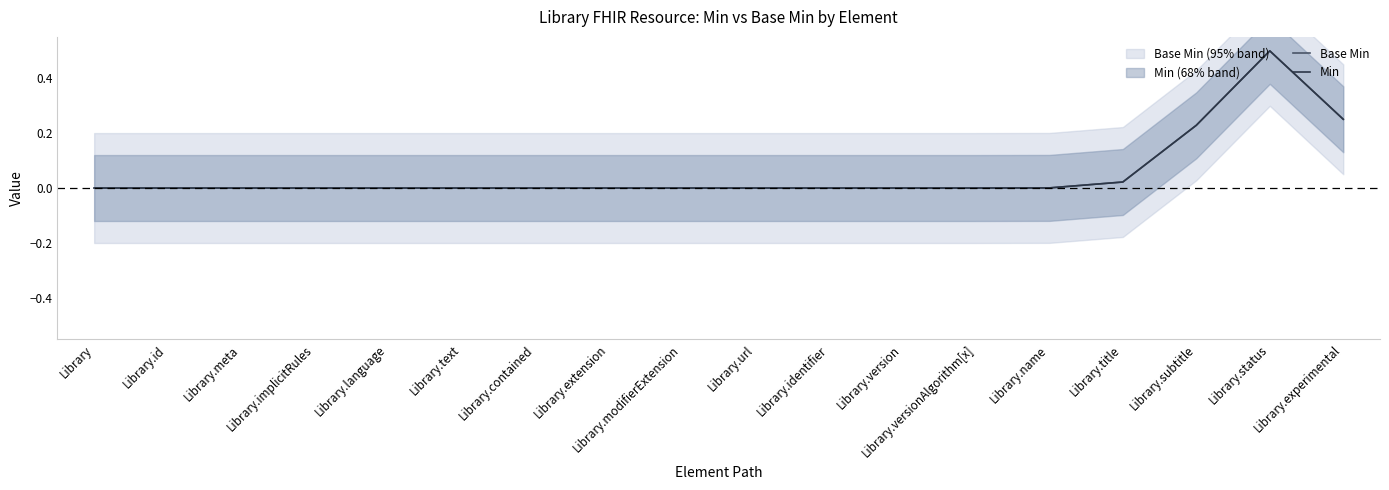

True or false: Base Min has a value of 0.0 at Library.meta.

True